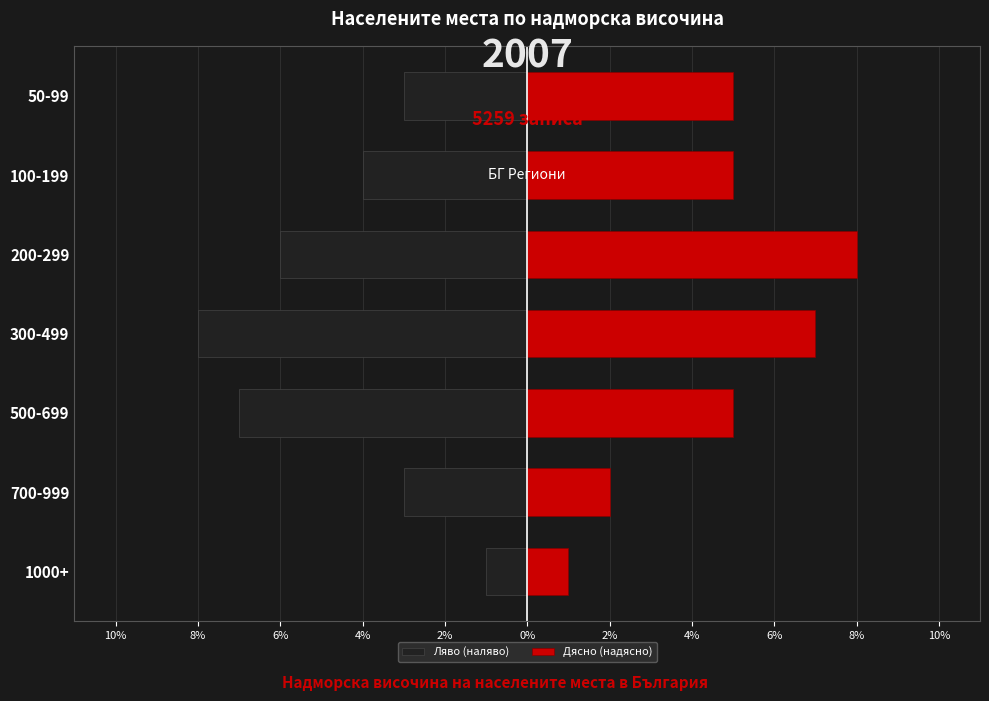

What is the label of the 3rd bar from the right?

200-299